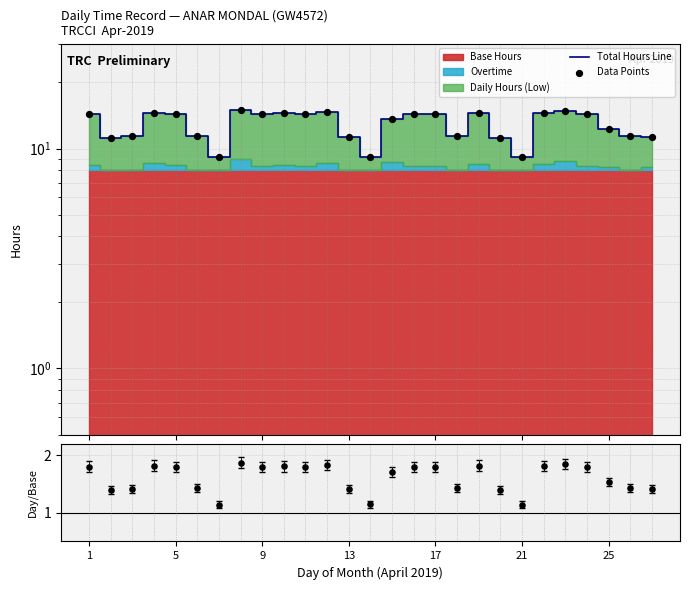

At how many categories does at least one series exceed 12?

16